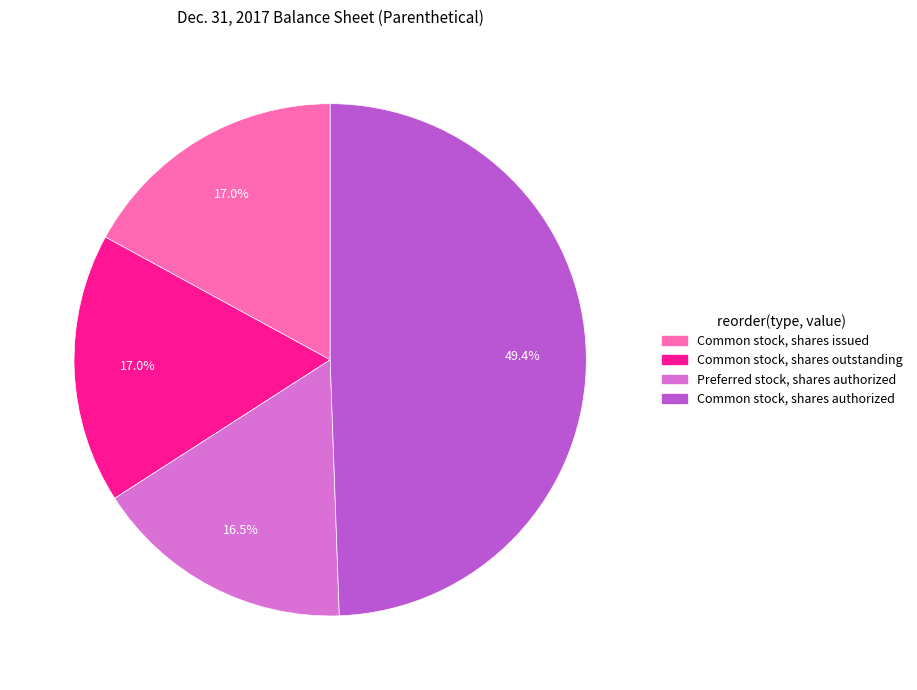

To the nearest percent, what is the difference between the Common stock, shares authorized and Preferred stock, shares authorized slice percentages?

33%